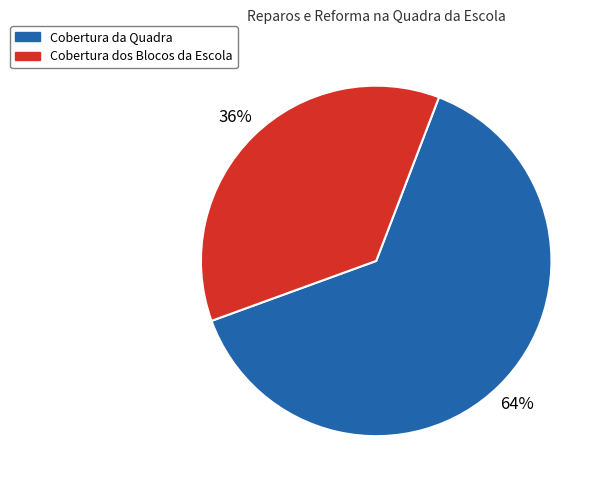

What is the largest slice in the pie chart?

Cobertura da Quadra